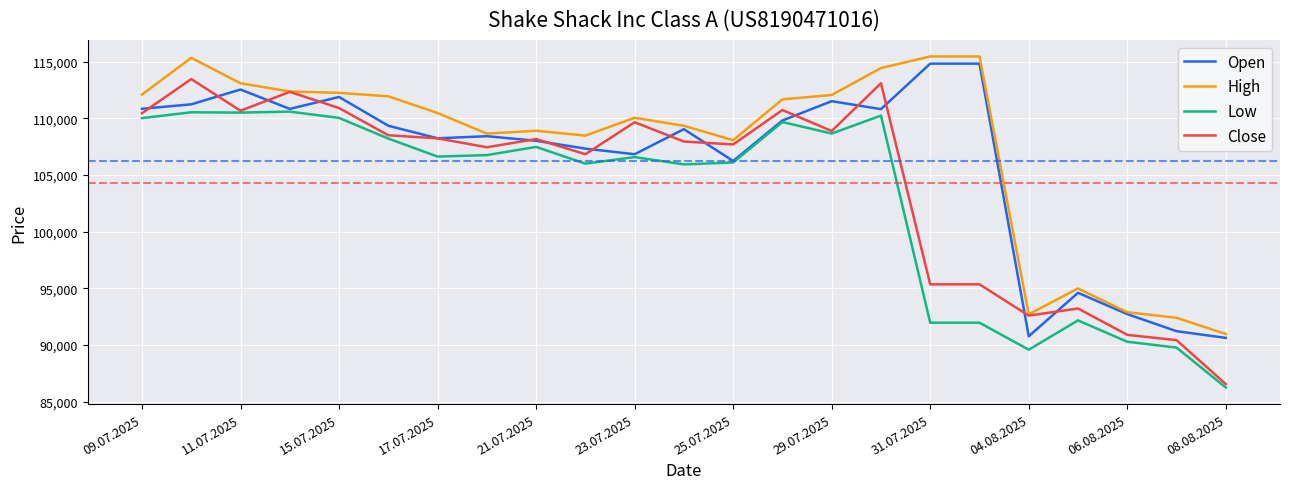

Which series has the largest range (max minus min)?

Close